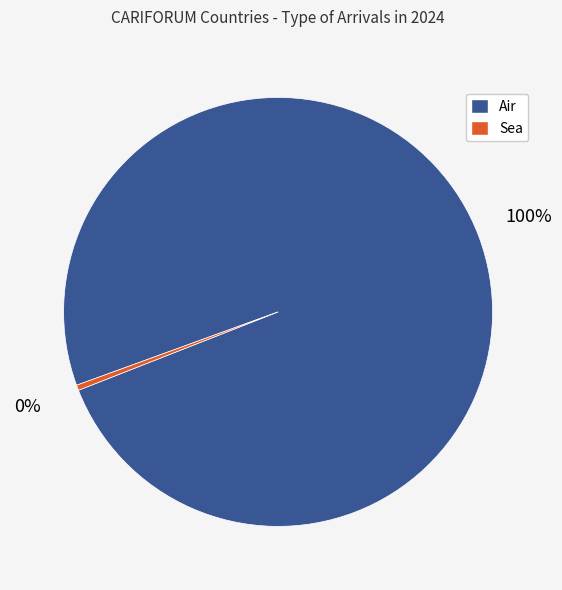

Is there a majority slice in this chart?

Yes